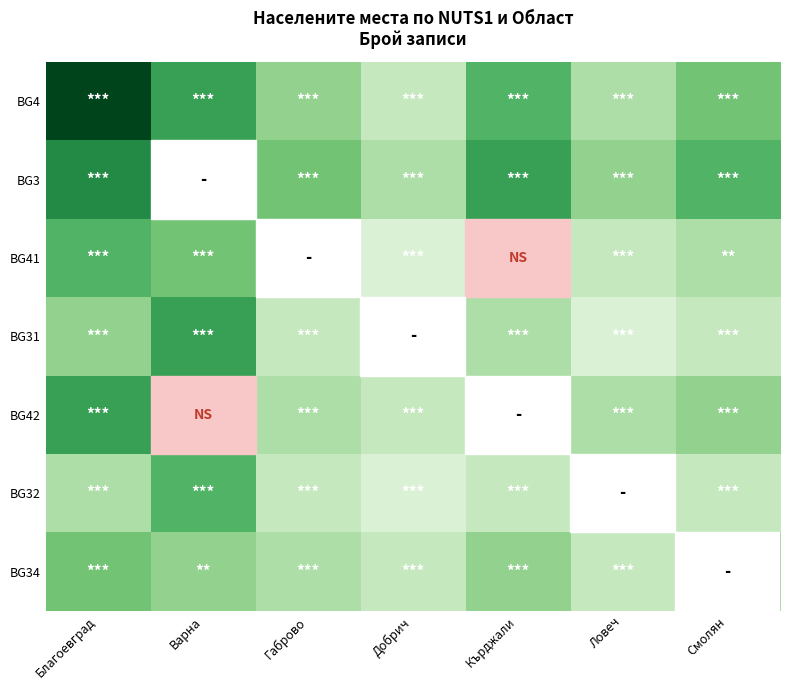

What is the difference between the highest and lowest values at Ловеч?

3